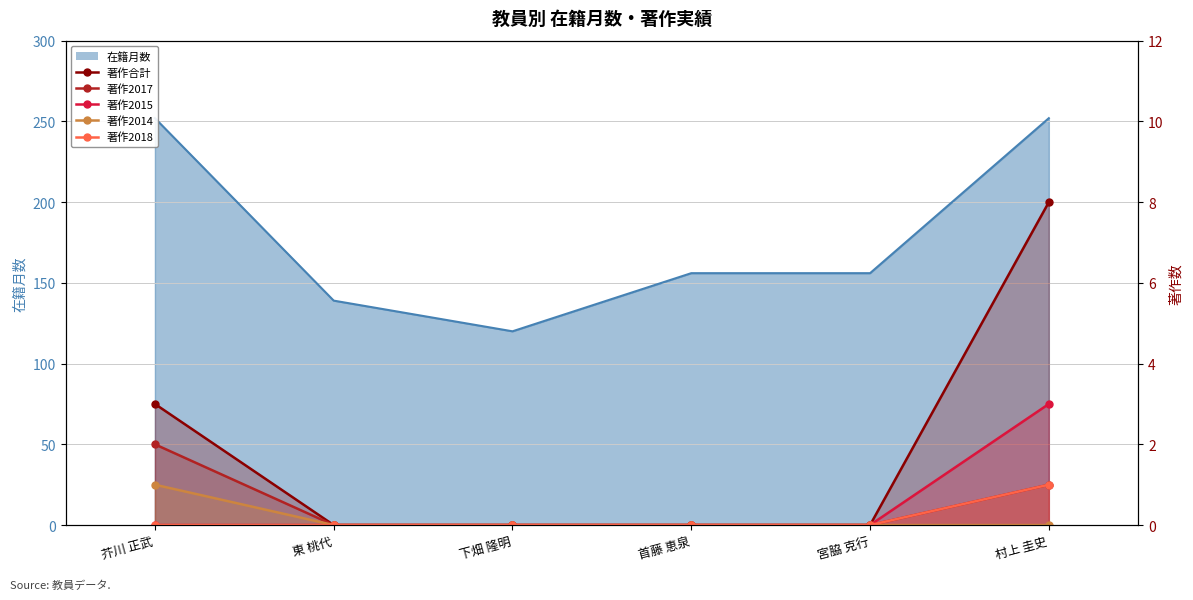

At which label does 著作2014 reach its peak?

芥川 正武